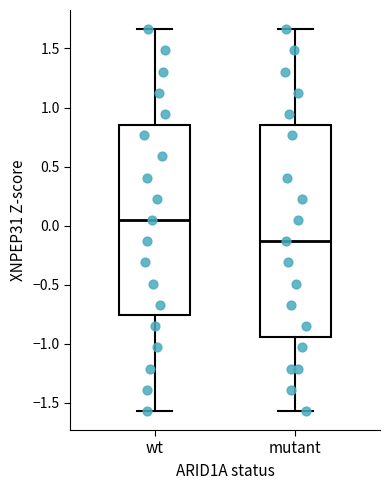

Which box has the highest median line?

wt